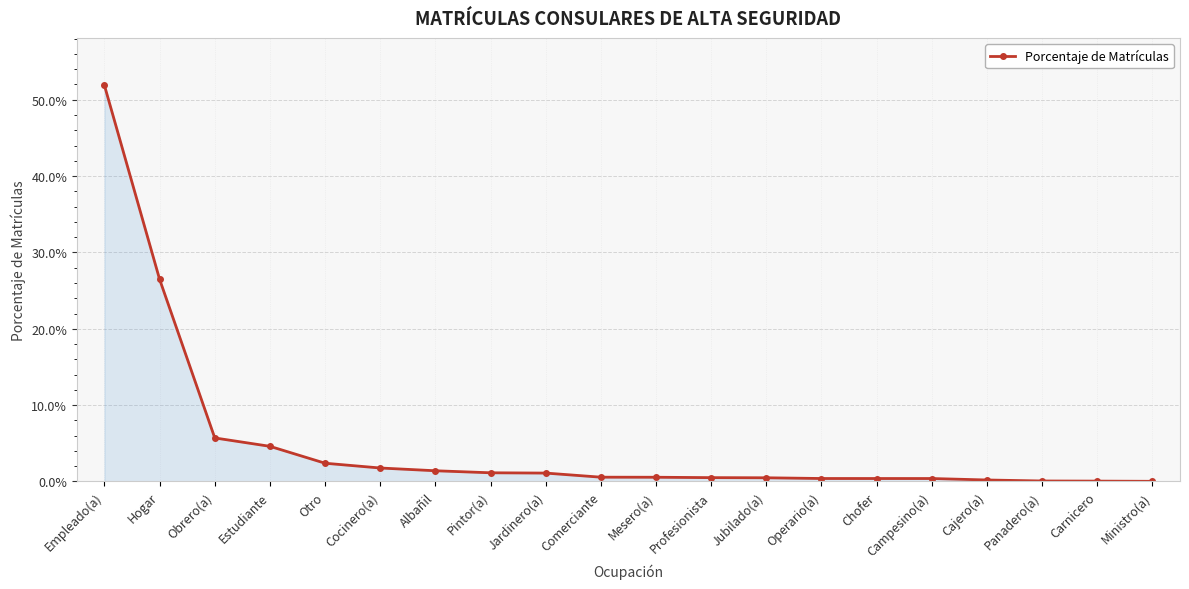

Is this an area chart (filled region under the line)?

Yes